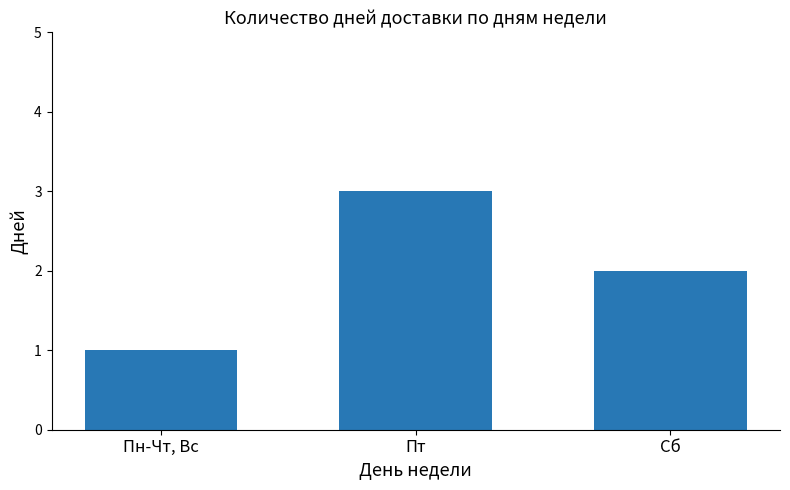

What is the value of the 1st bar from the left?

1